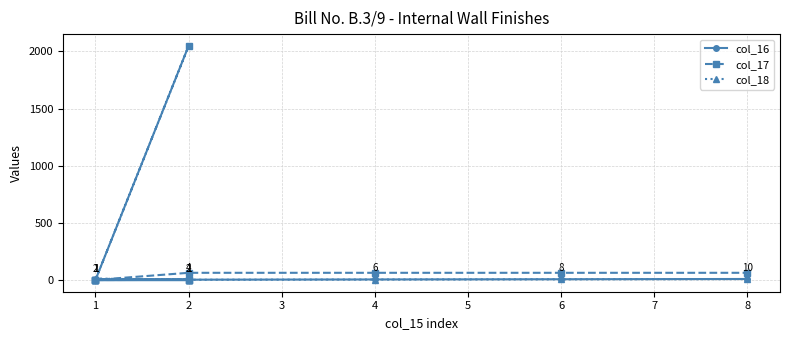

Where is the first local minimum for col_17?

1